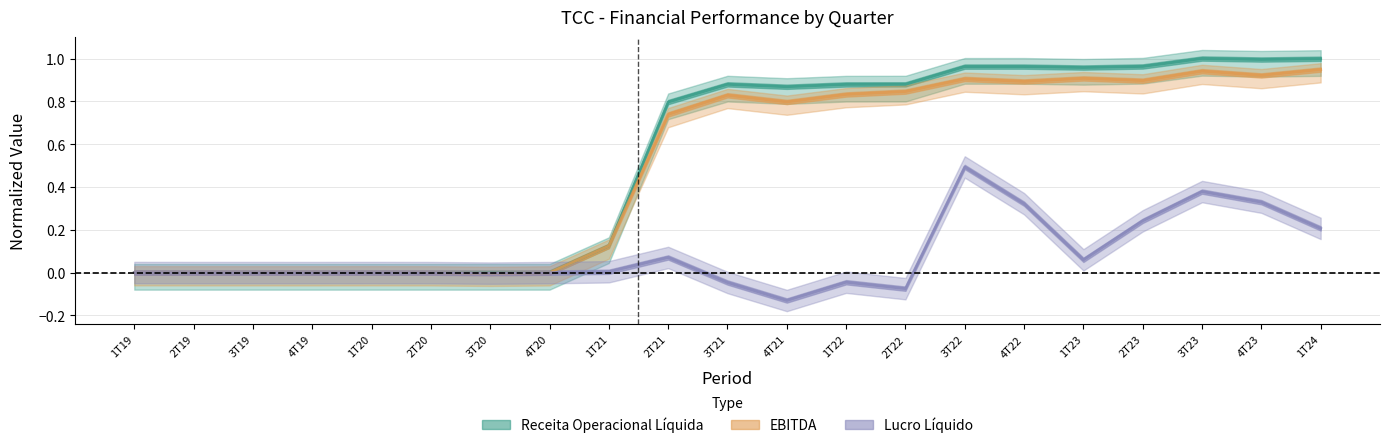

The EBITDA series shows -0.0 at 4T19. True or false?

True